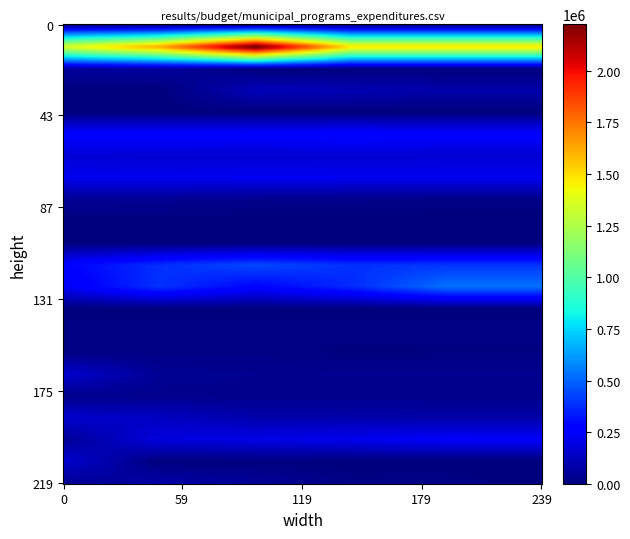

The 1.16 series shows 4863.6 at 4. True or false?

False